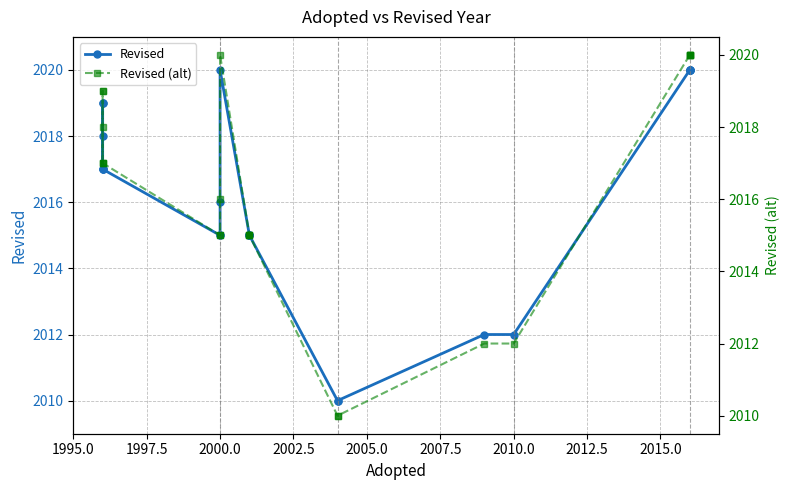

What are all the series names shown in the legend?

Revised, Revised (alt)